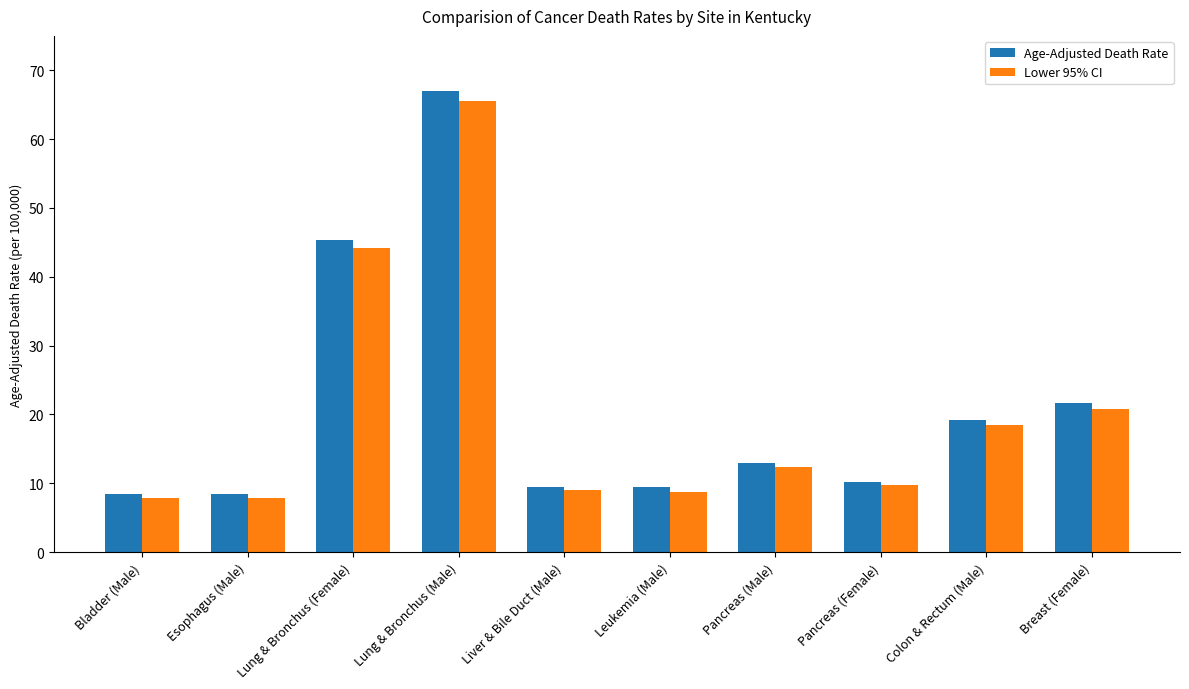

Rank the series by their maximum value, from highest to lowest.

Age-Adjusted Death Rate, Lower 95% CI